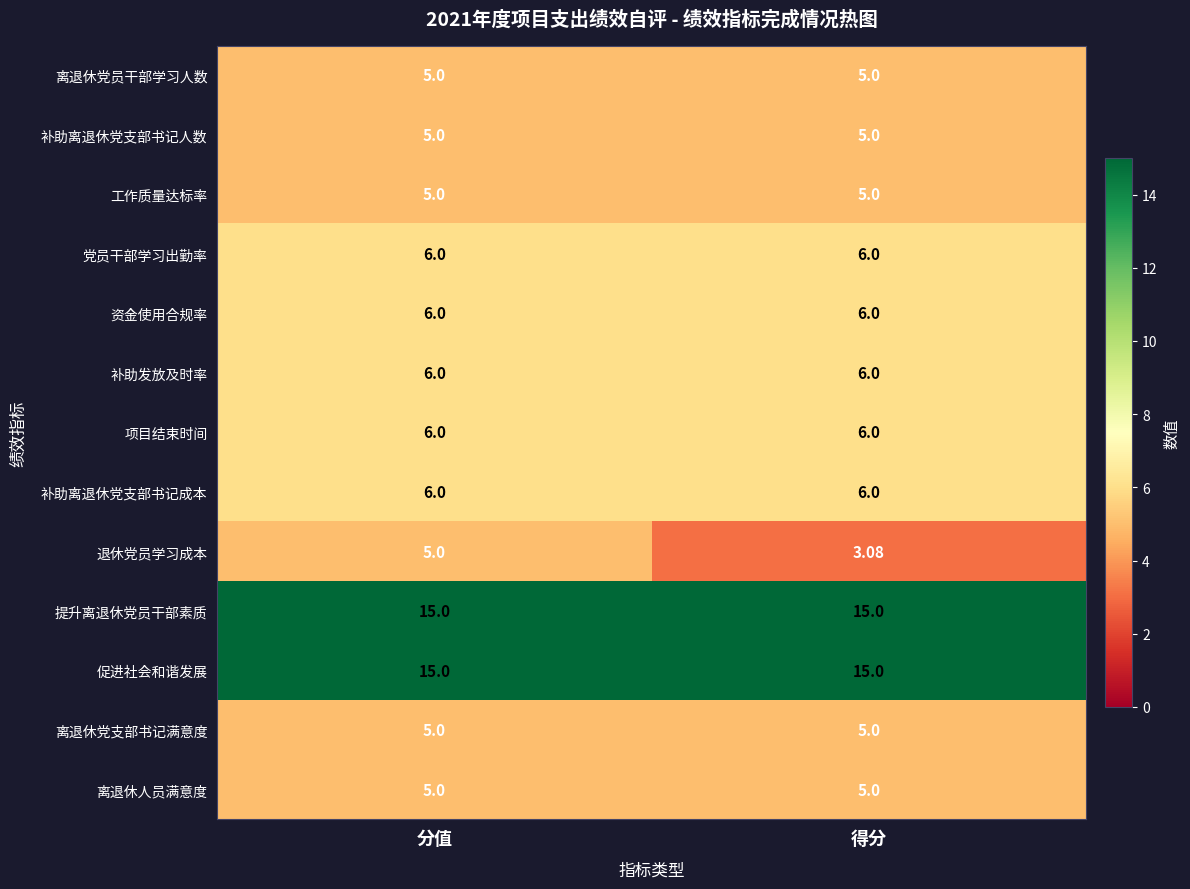

What is the difference between the highest and lowest values at 分值?

10.0